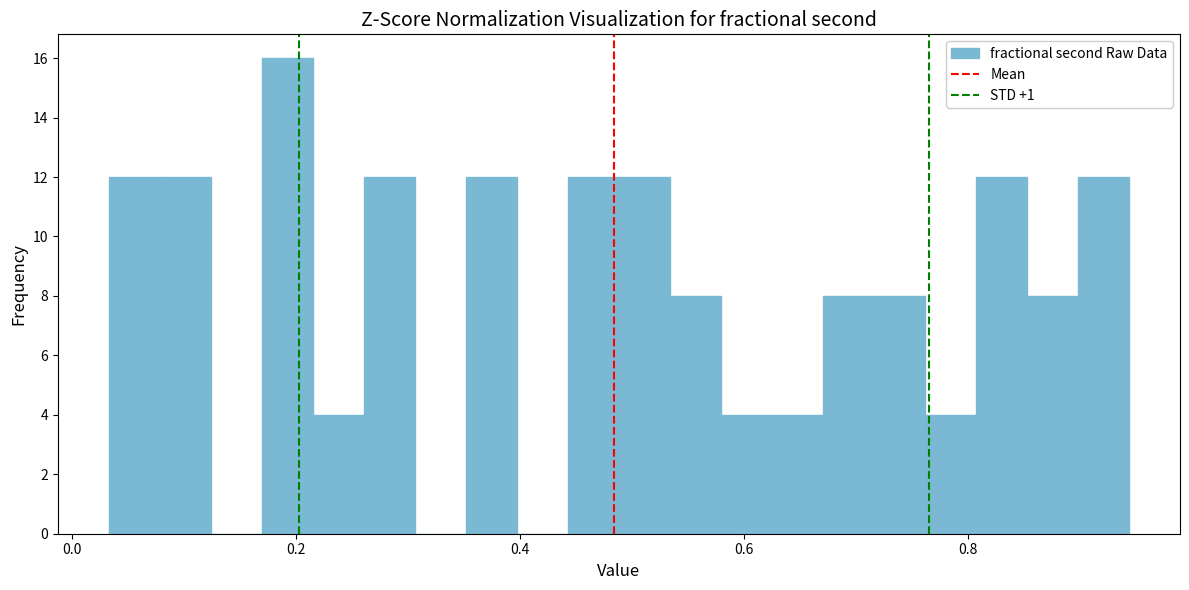

Read against the x-axis, roughly where is the centre of the tallest bar?

0.20